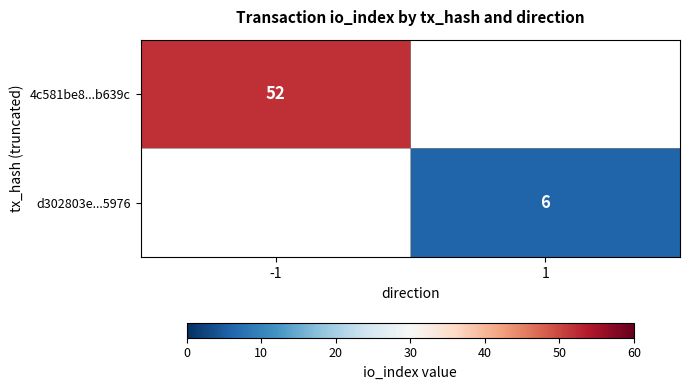

The value of d302803e...5976 at 1 is 8. True or false?

False